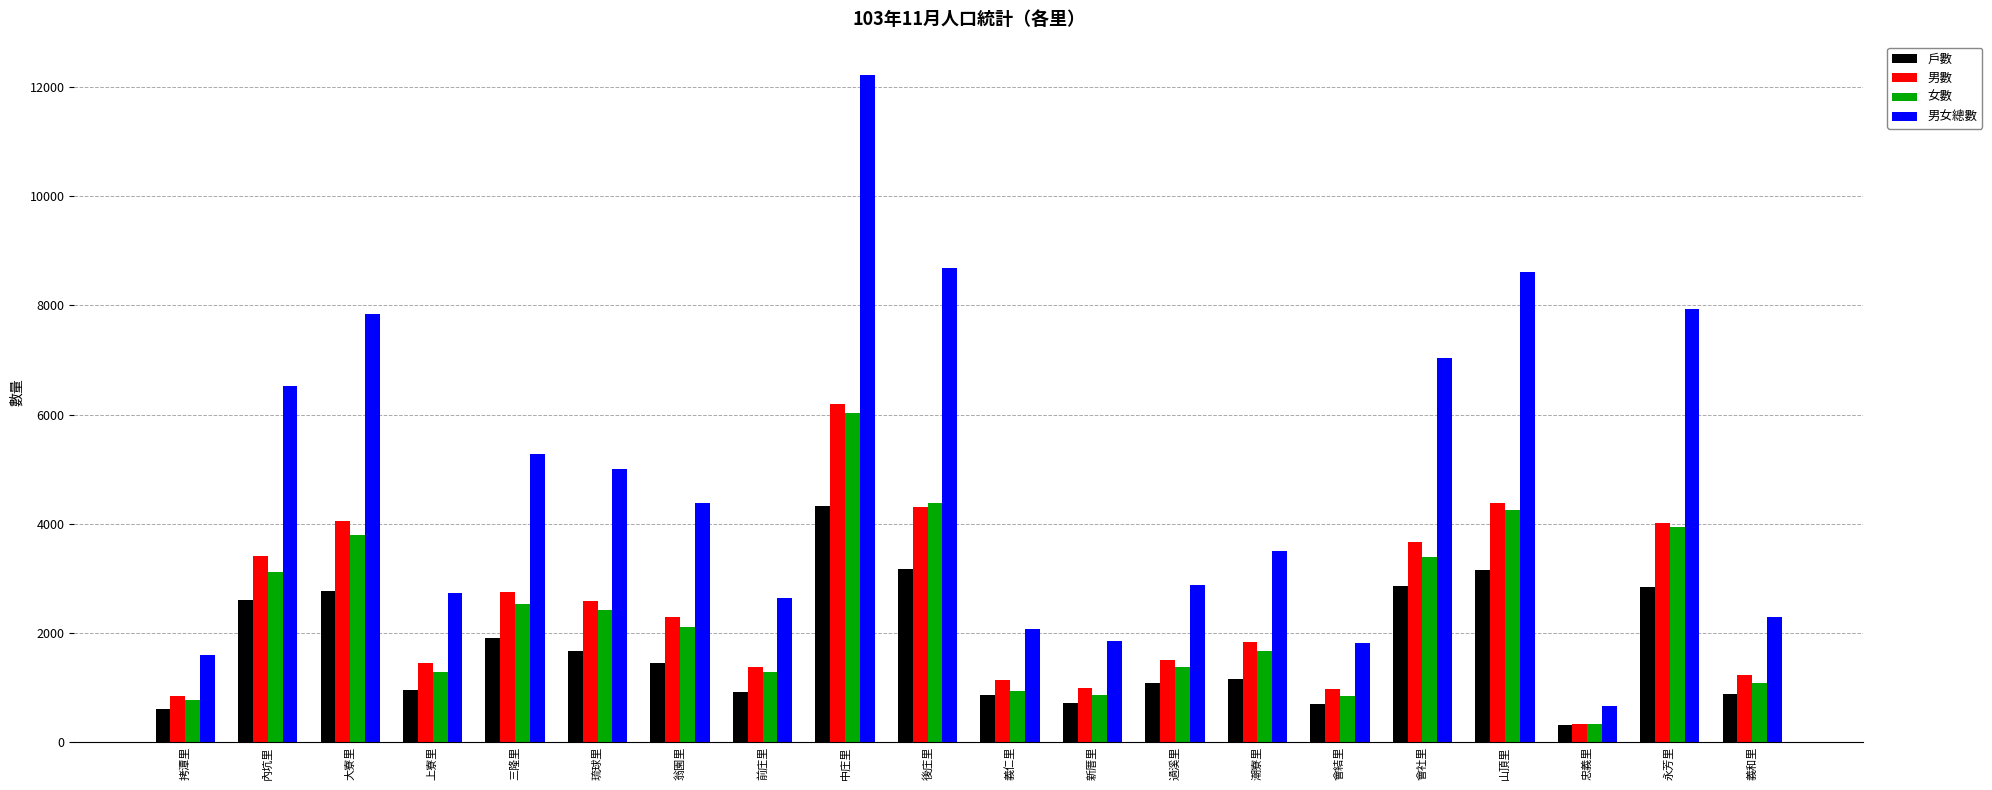

What value does the 男數 series have at 琉球里, to the nearest 100?

2600